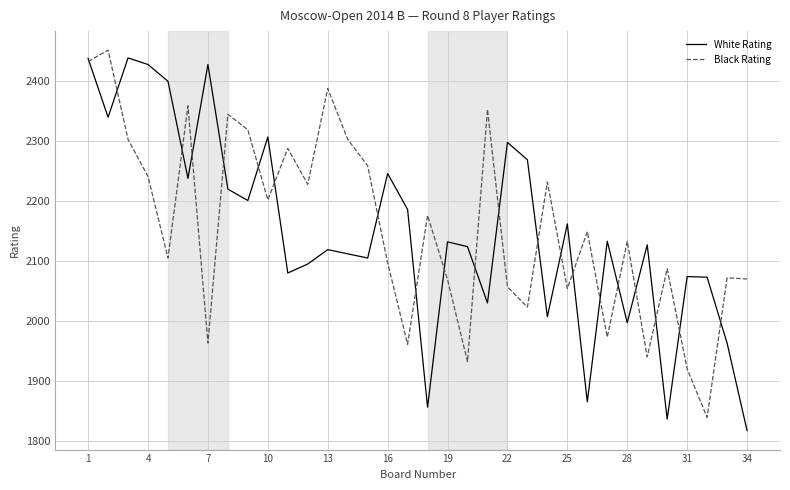

What is the highest value of the Black Rating series?

2452